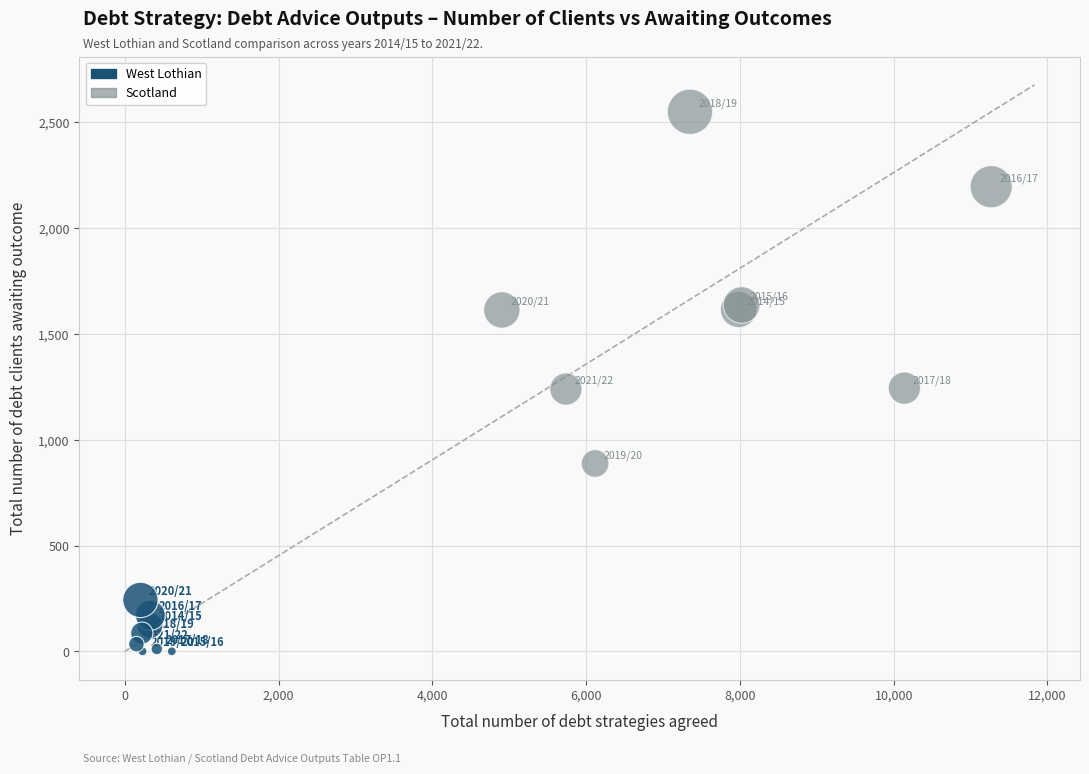

Which series has the largest Y range (max minus min)?

Scotland